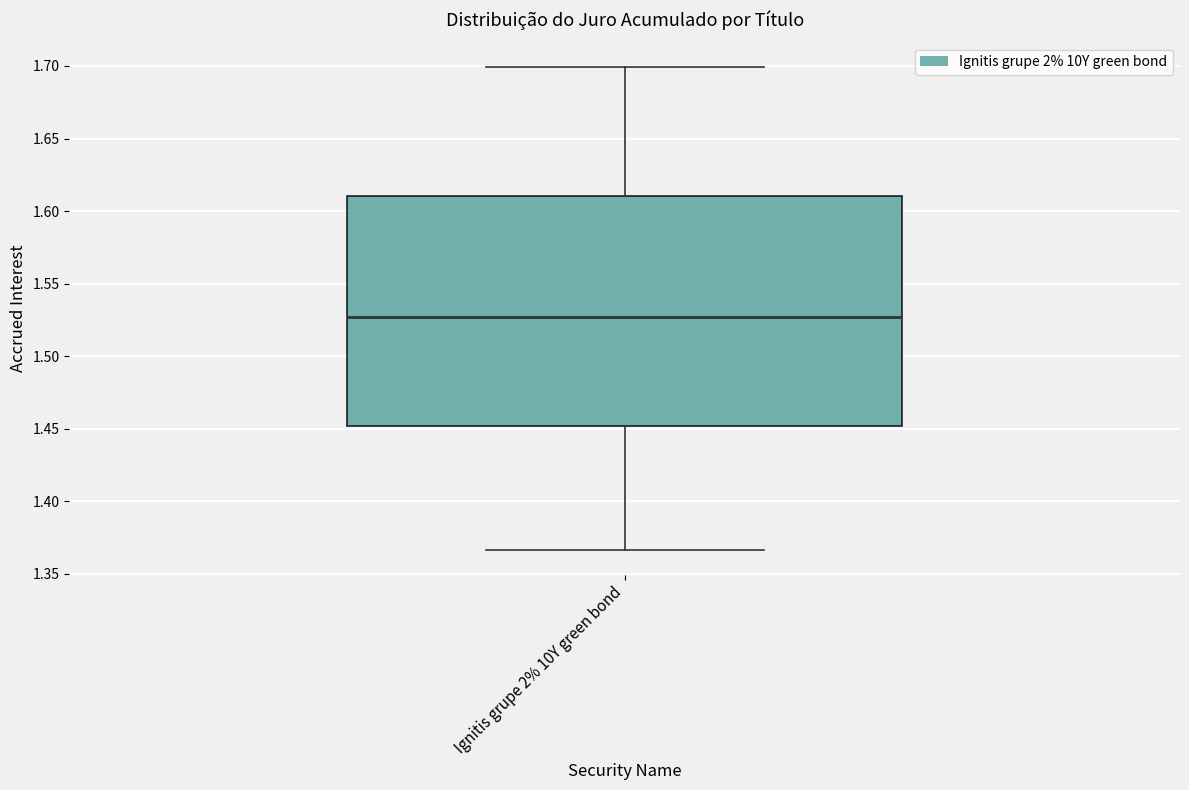

Transcribe this box plot: give where the median line is, the range the box spans, and where the two whiskers end, as read against the y-axis. The values are not printed on the chart, so give them approximately, as read against the axis.

median 1.525, box 1.450 to 1.610, whiskers 1.365 to 1.700